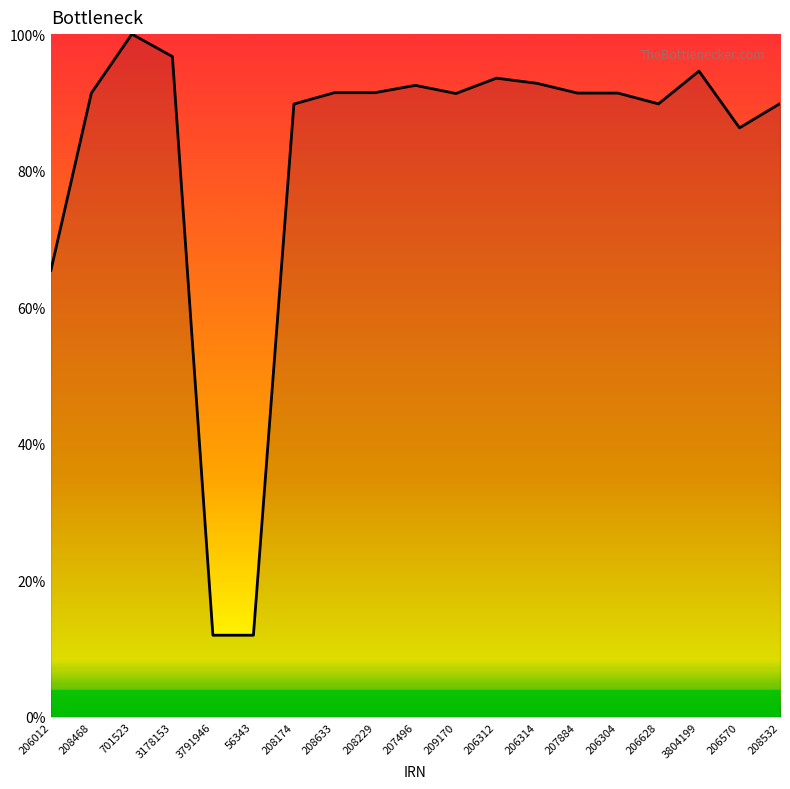

The value at 56343 is 17.8. True or false?

False